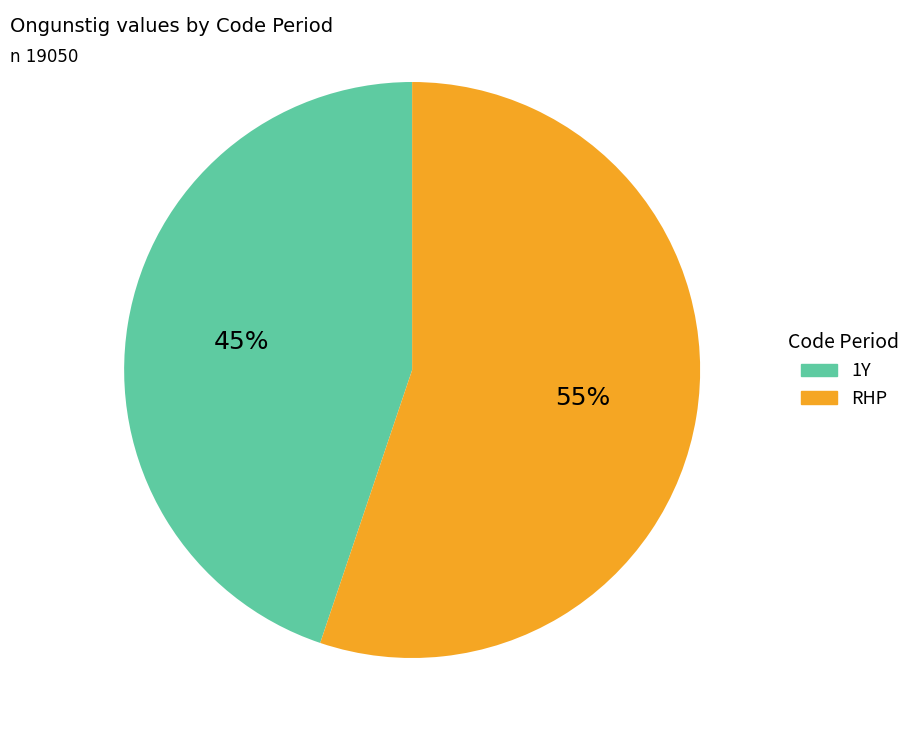

Is the sum of RHP and 1Y greater than half?

Yes